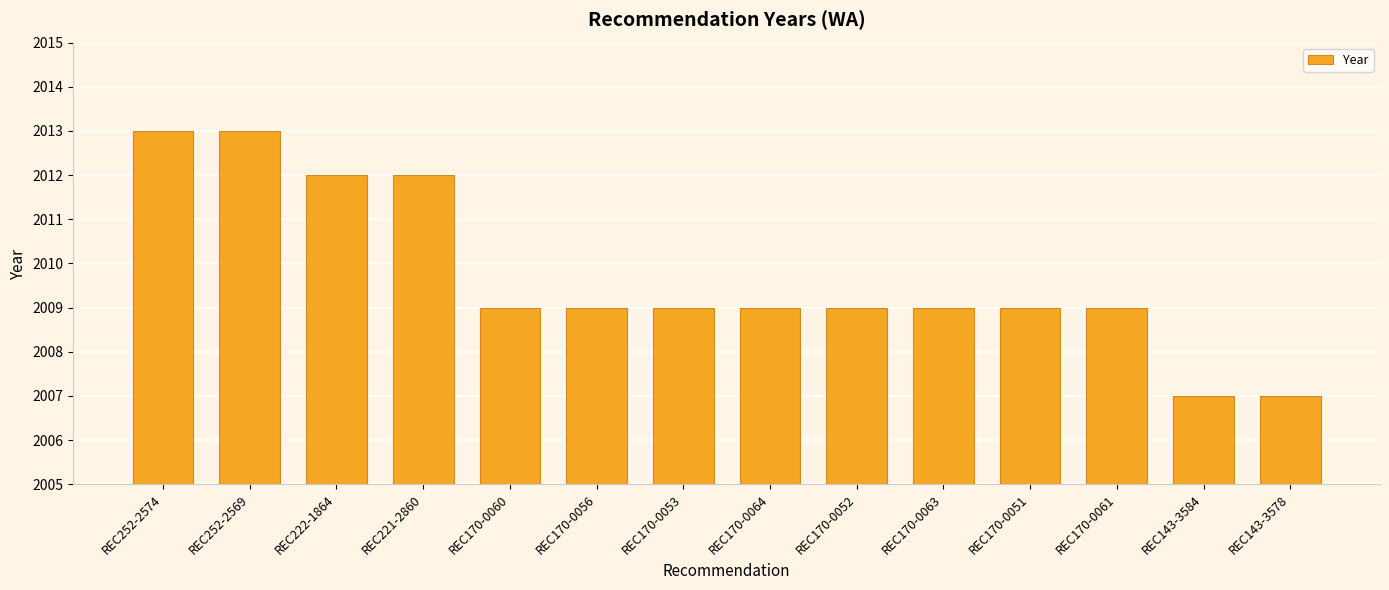

How many values are between 2009 and 2012?

10